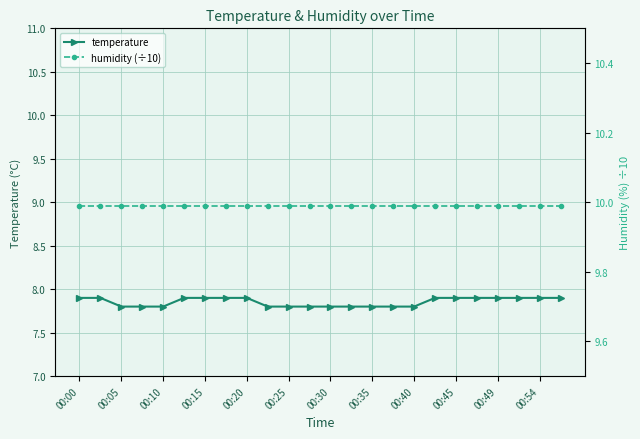

Does the chart have visible grid lines?

Yes